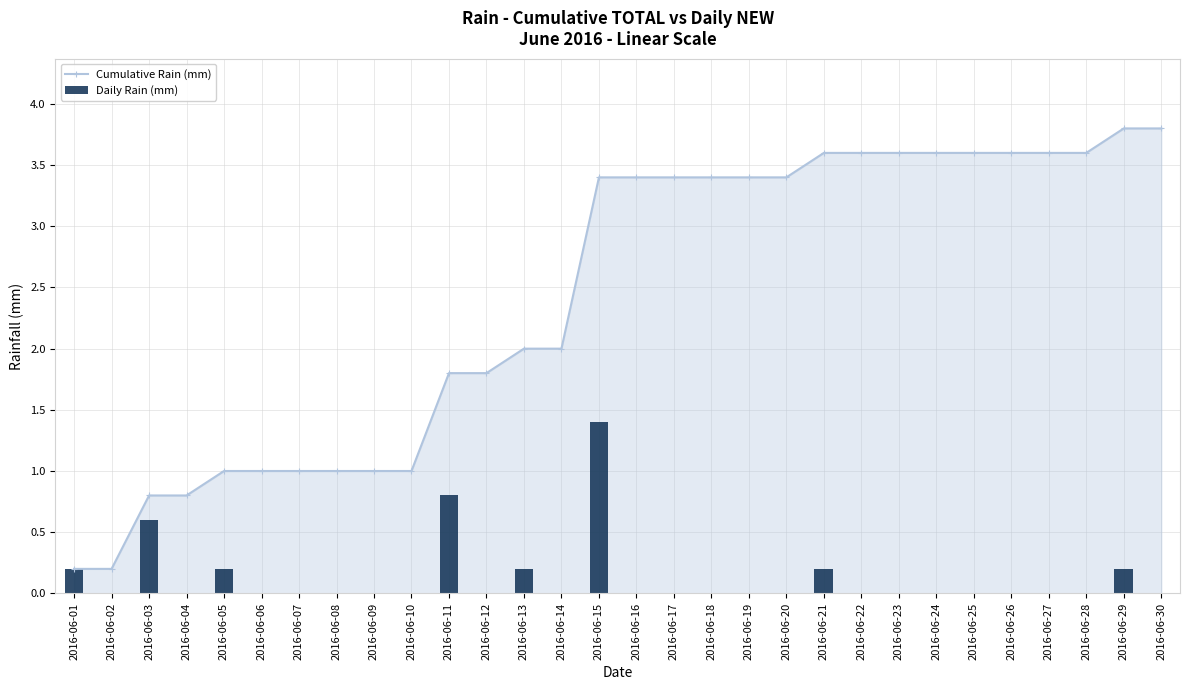

At how many categories does at least one series exceed 0?

30